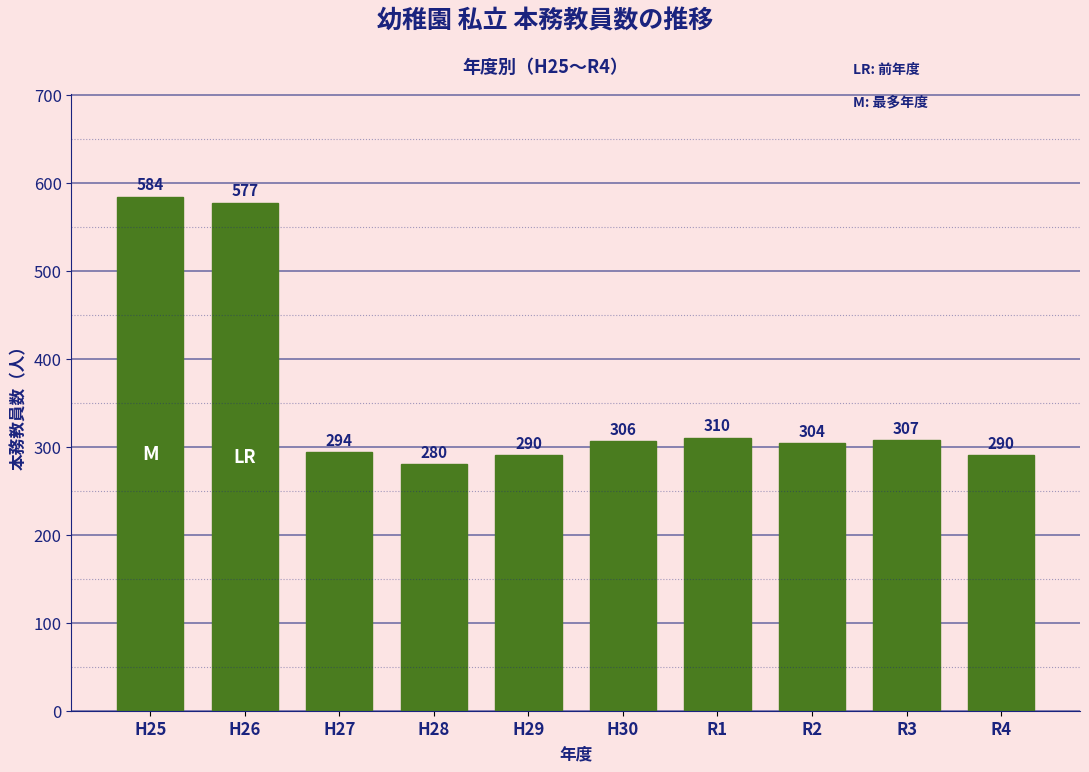

Reading left to right, list all the values displayed in this chart.

584	577	294	280	290	306	310	304	307	290